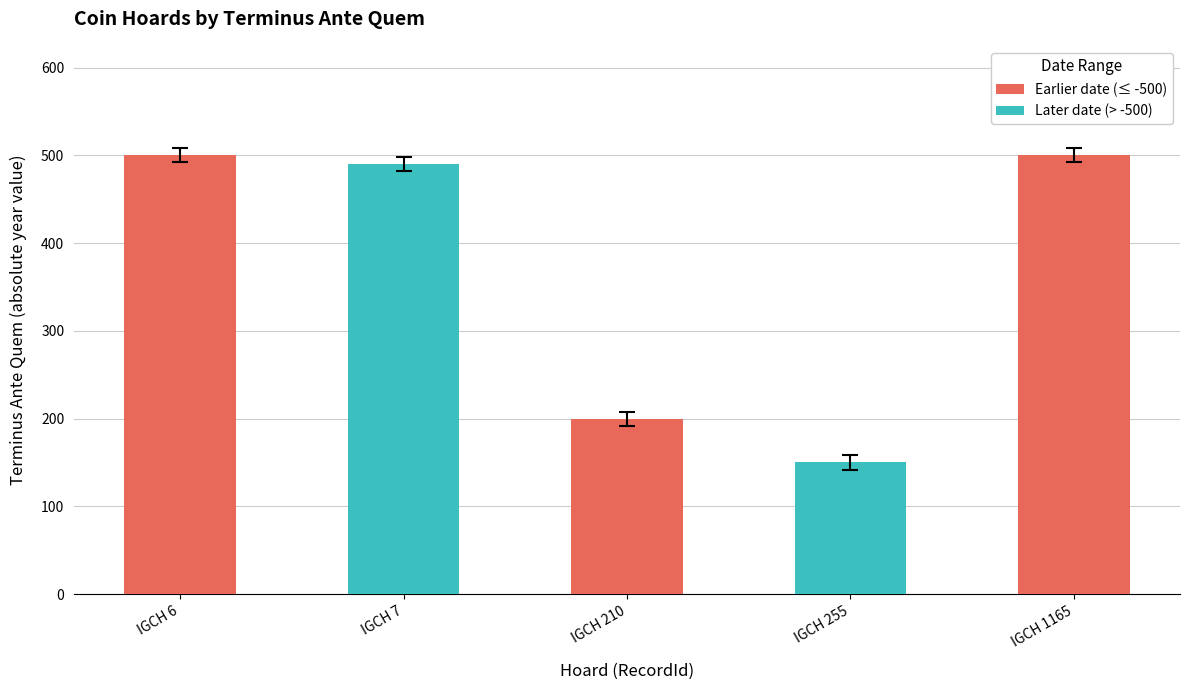

What is the value of the 2nd bar from the left?

490